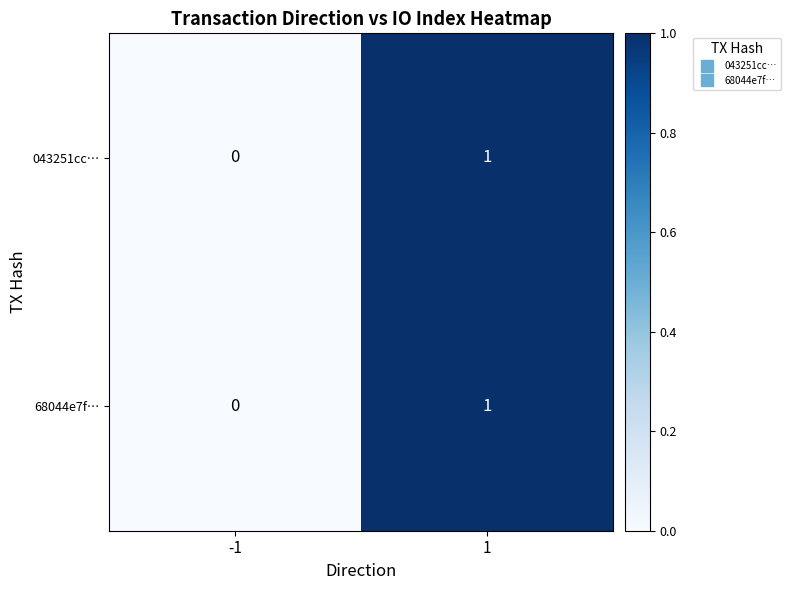

Rank the categories by 68044e7f… value from lowest to highest.

-1, 1